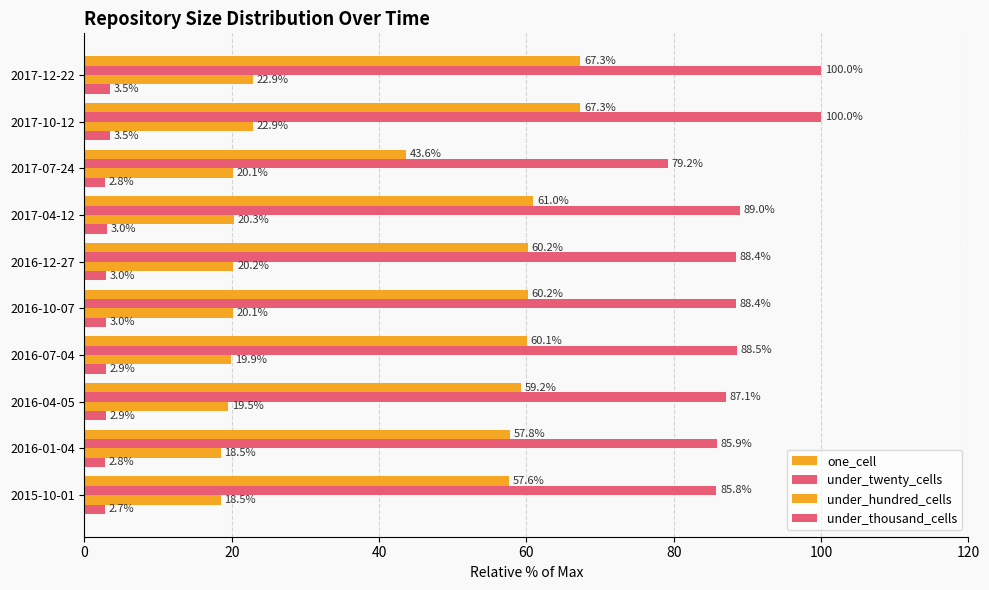

What is the average value of the under_hundred_cells series?

20.3